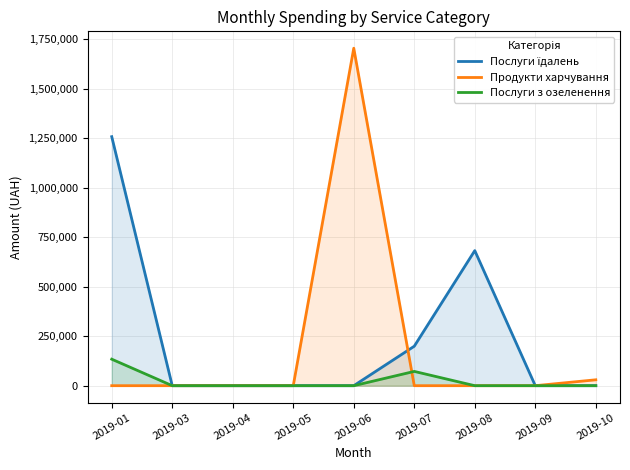

What is the sum of all Послуги їдалень values?

2139251.6